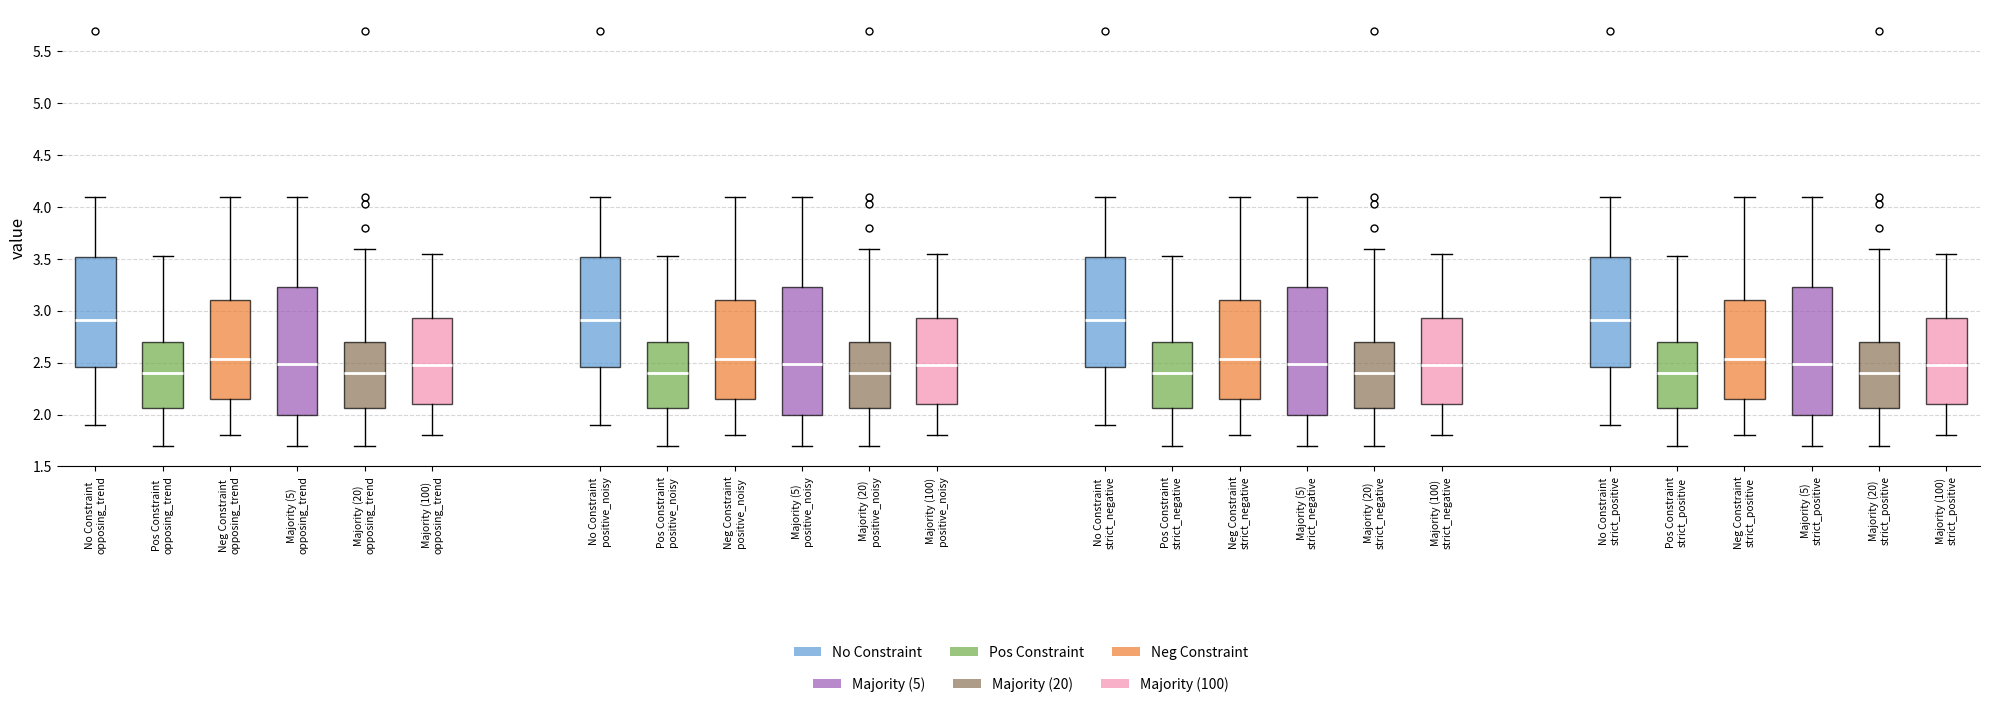

Reading left to right, read every box against the y-axis: the position of its median line, the range the box covers, and the ends of its whiskers. The values are not printed on the chart, so give them approximately, as read against the axis.

No Constraint opposing_trend: median 2.90, box 2.45 to 3.50, whiskers 1.90 to 4.10
Pos Constraint opposing_trend: median 2.40, box 2.05 to 2.70, whiskers 1.70 to 3.55
Neg Constraint opposing_trend: median 2.55, box 2.15 to 3.10, whiskers 1.80 to 4.10
Majority (5) opposing_trend: median 2.50, box 2.00 to 3.25, whiskers 1.70 to 4.10
Majority (20) opposing_trend: median 2.40, box 2.05 to 2.70, whiskers 1.70 to 3.60
Majority (100) opposing_trend: median 2.50, box 2.10 to 2.95, whiskers 1.80 to 3.55
No Constraint positive_noisy: median 2.90, box 2.45 to 3.50, whiskers 1.90 to 4.10
Pos Constraint positive_noisy: median 2.40, box 2.05 to 2.70, whiskers 1.70 to 3.55
Neg Constraint positive_noisy: median 2.55, box 2.15 to 3.10, whiskers 1.80 to 4.10
Majority (5) positive_noisy: median 2.50, box 2.00 to 3.25, whiskers 1.70 to 4.10
Majority (20) positive_noisy: median 2.40, box 2.05 to 2.70, whiskers 1.70 to 3.60
Majority (100) positive_noisy: median 2.50, box 2.10 to 2.95, whiskers 1.80 to 3.55
No Constraint strict_negative: median 2.90, box 2.45 to 3.50, whiskers 1.90 to 4.10
Pos Constraint strict_negative: median 2.40, box 2.05 to 2.70, whiskers 1.70 to 3.55
Neg Constraint strict_negative: median 2.55, box 2.15 to 3.10, whiskers 1.80 to 4.10
Majority (5) strict_negative: median 2.50, box 2.00 to 3.25, whiskers 1.70 to 4.10
Majority (20) strict_negative: median 2.40, box 2.05 to 2.70, whiskers 1.70 to 3.60
Majority (100) strict_negative: median 2.50, box 2.10 to 2.95, whiskers 1.80 to 3.55
No Constraint strict_positive: median 2.90, box 2.45 to 3.50, whiskers 1.90 to 4.10
Pos Constraint strict_positive: median 2.40, box 2.05 to 2.70, whiskers 1.70 to 3.55
Neg Constraint strict_positive: median 2.55, box 2.15 to 3.10, whiskers 1.80 to 4.10
Majority (5) strict_positive: median 2.50, box 2.00 to 3.25, whiskers 1.70 to 4.10
Majority (20) strict_positive: median 2.40, box 2.05 to 2.70, whiskers 1.70 to 3.60
Majority (100) strict_positive: median 2.50, box 2.10 to 2.95, whiskers 1.80 to 3.55